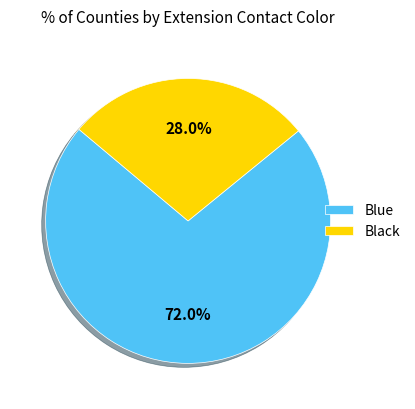

To the nearest percent, what is the difference between the largest and smallest slice percentages?

44%